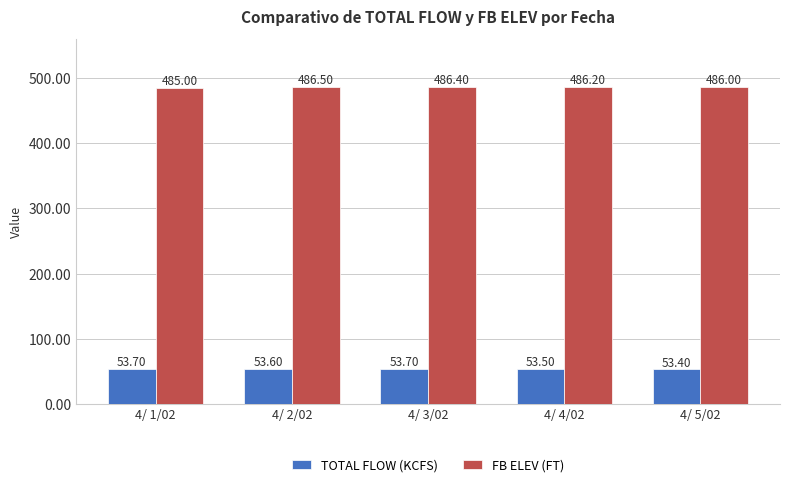

How many distinct data groups are displayed?

2